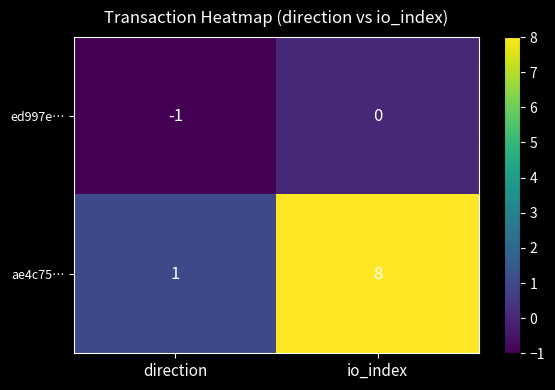

Reading left to right, transcribe all the data shown in this chart.

ed997e…: -1	0
ae4c75…: 1	8